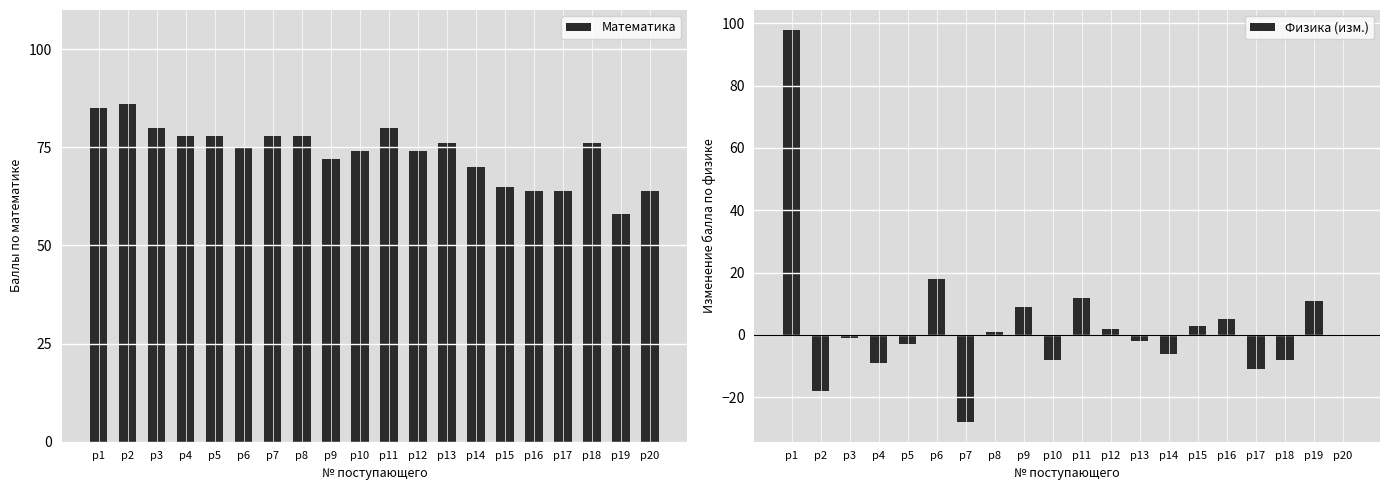

What are all the series names shown in the legend?

Математика, Физика (изм.)